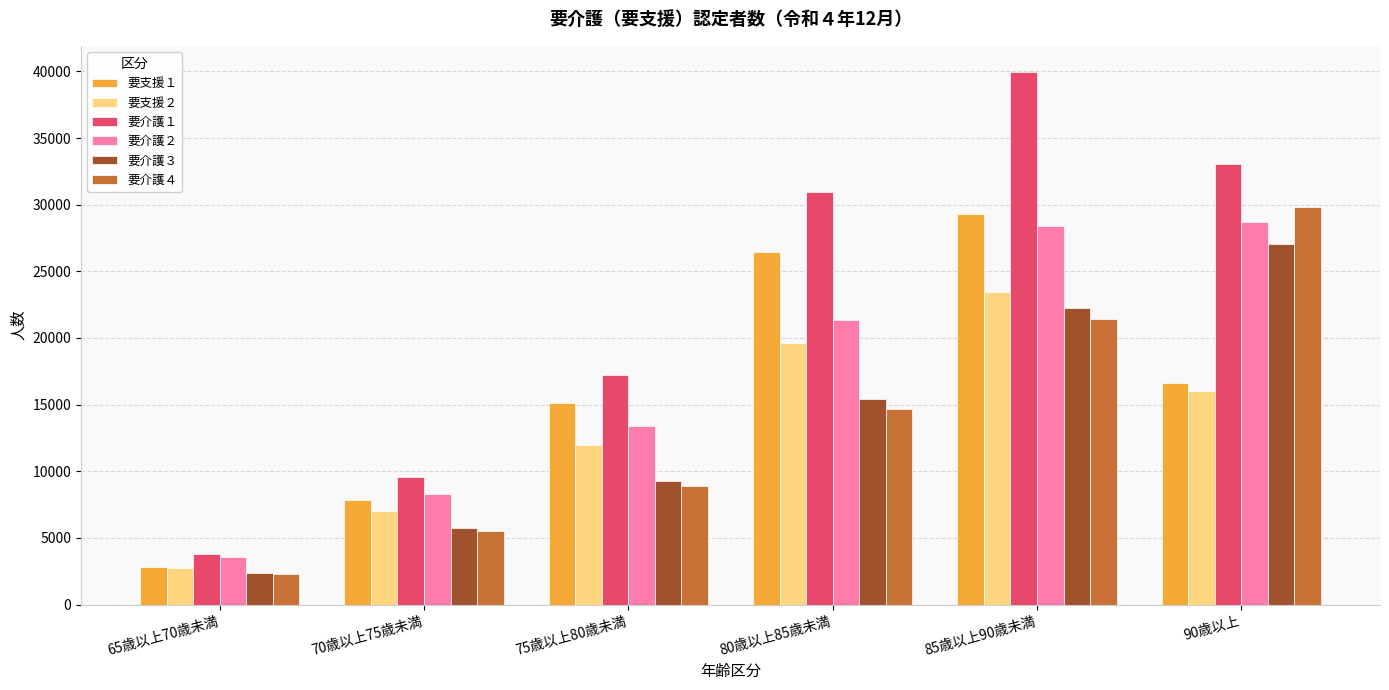

Which series has the largest range (max minus min)?

要介護１